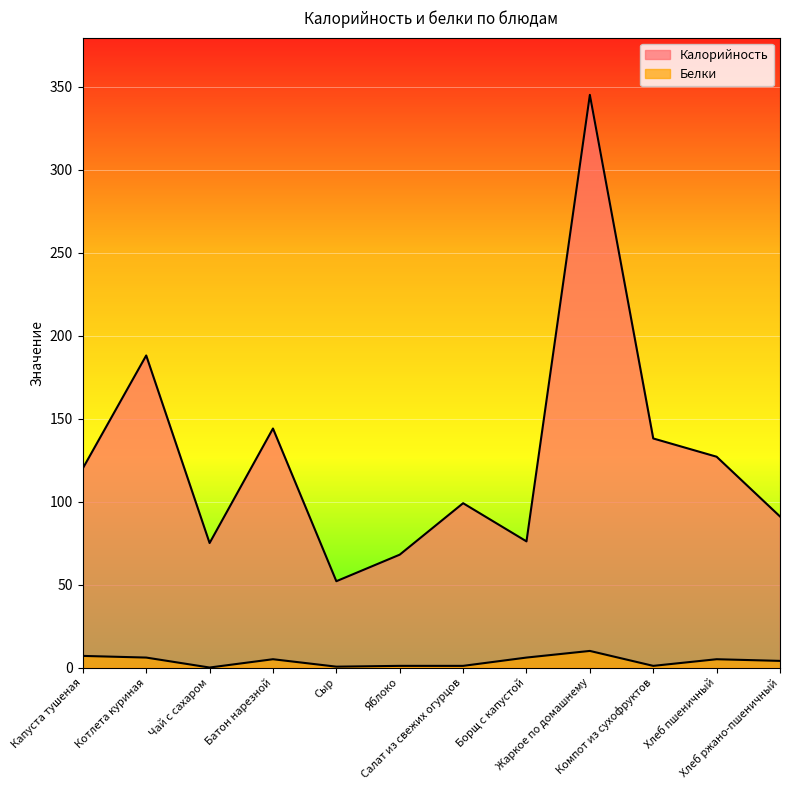

The value of Калорийность at Чай с сахаром is 75.0. True or false?

True